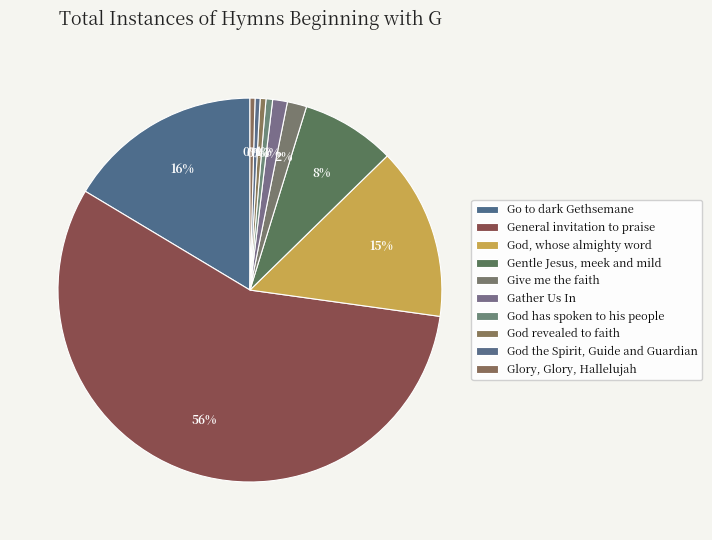

Does General invitation to praise account for over 50% of the chart?

Yes